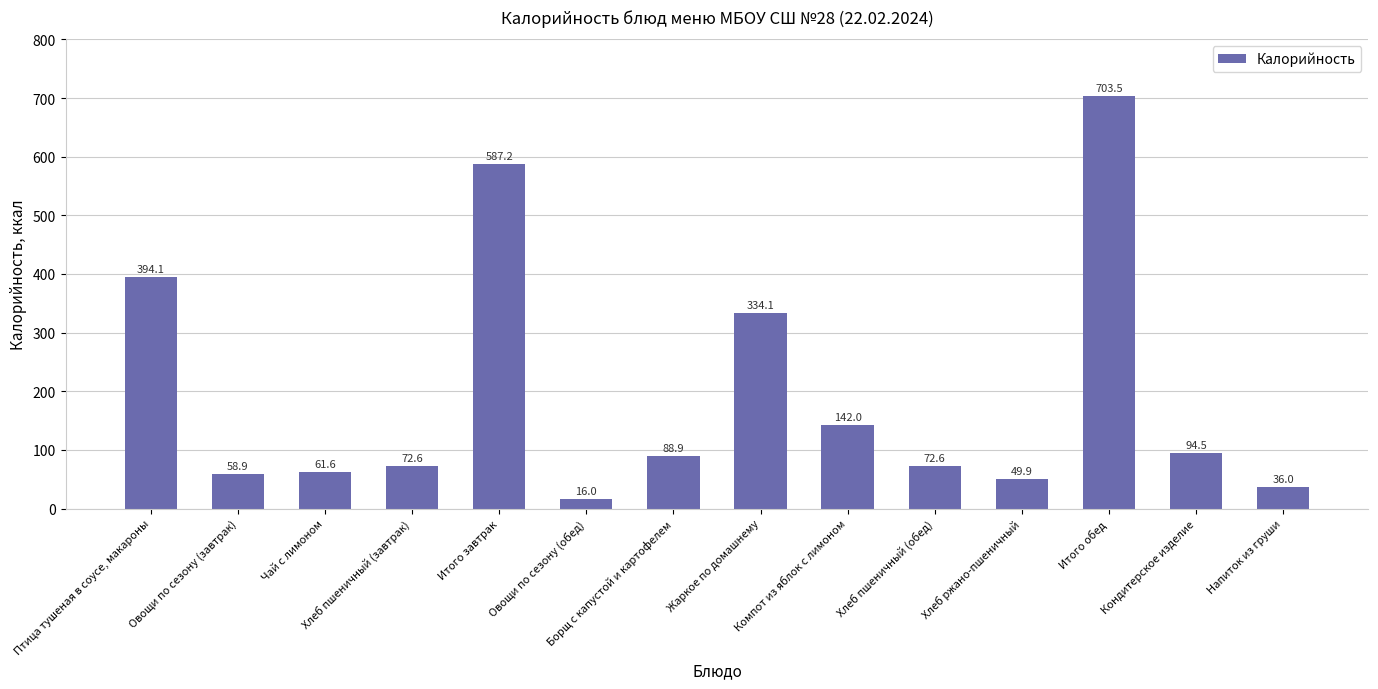

What is the difference between the second highest and second lowest values?

551.2